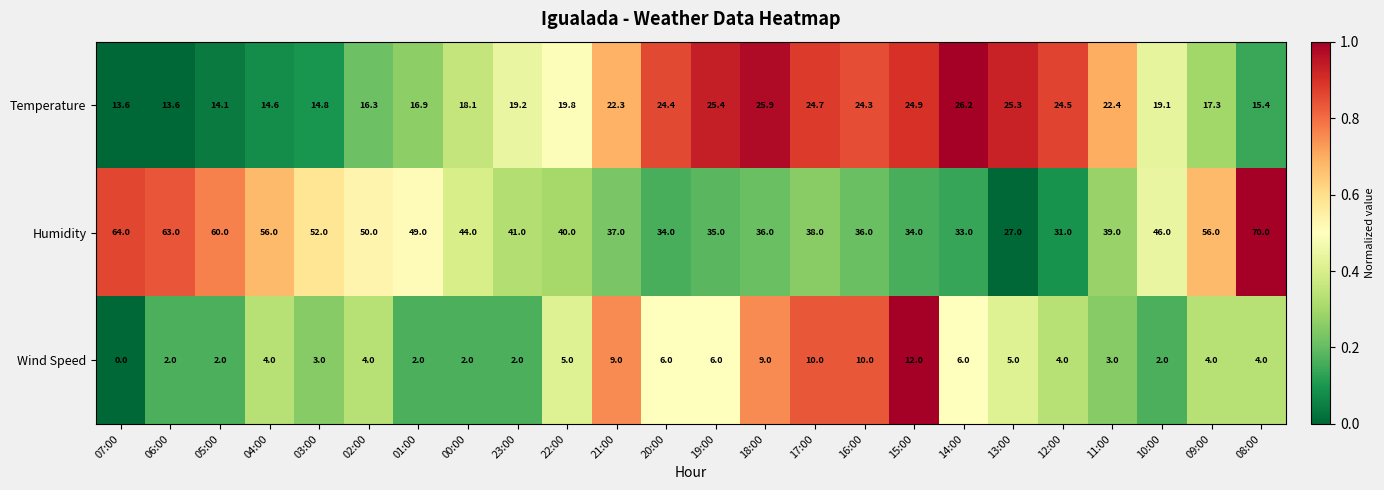

Rank the series at 15:00 from highest to lowest value.

Humidity, Temperature, Wind Speed